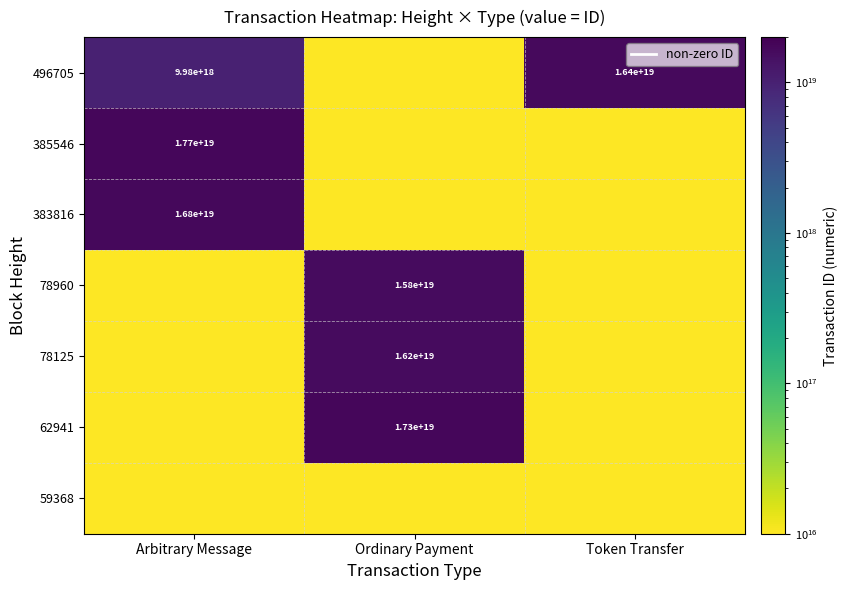

The 496705 series shows 9980000000000000000 at Arbitrary Message. True or false?

True